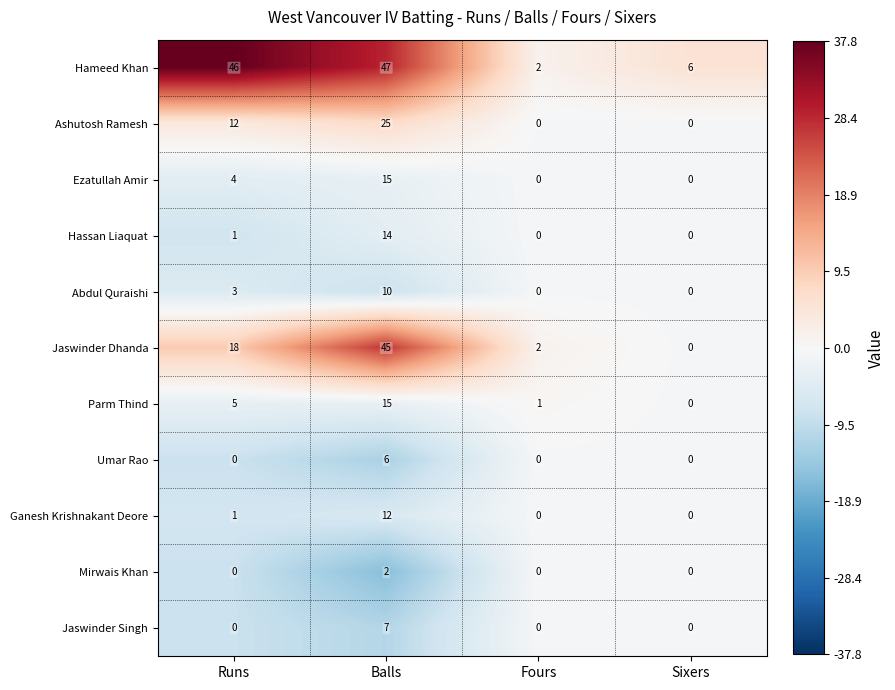

Which series has the largest total across all categories?

Hameed Khan